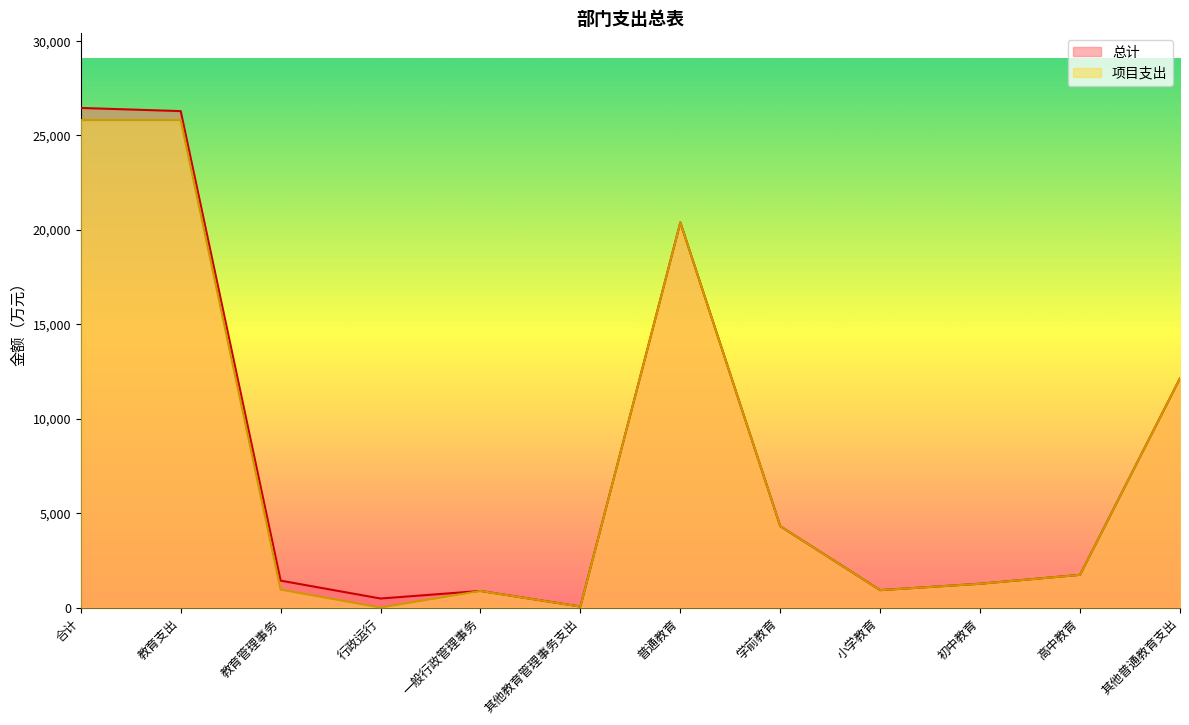

What is the difference between the second highest and second lowest values in the 总计 series?

25795.0